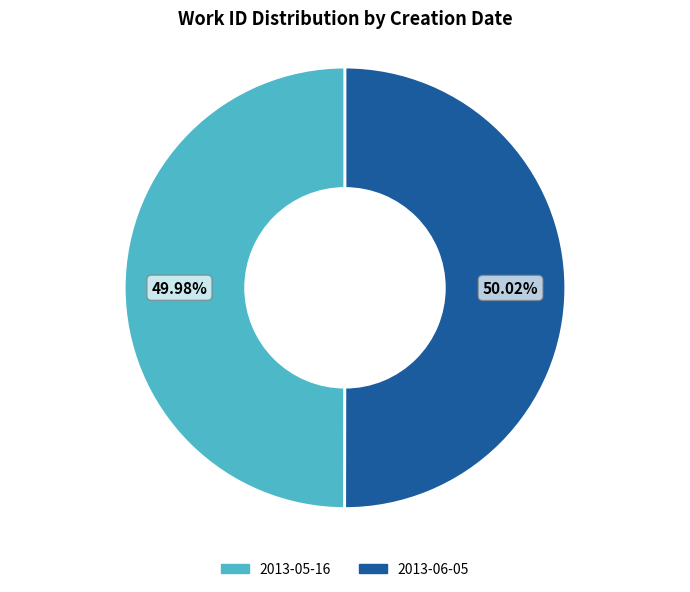

Approximately how many times larger is the value at 2013-05-16 compared to 2013-06-05?

1.0